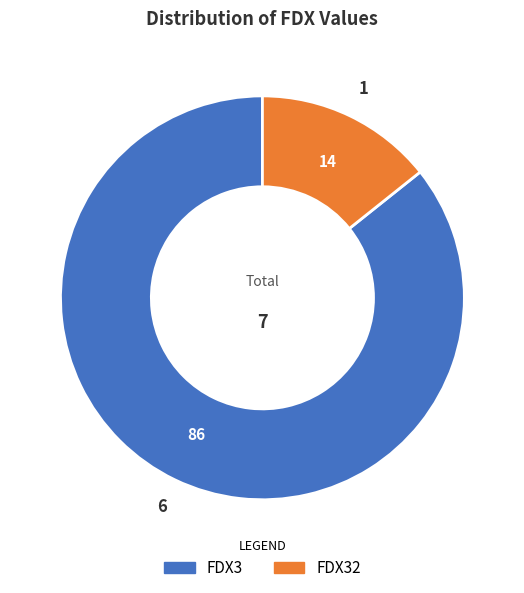

Is there any slice that represents more than half of the pie?

Yes